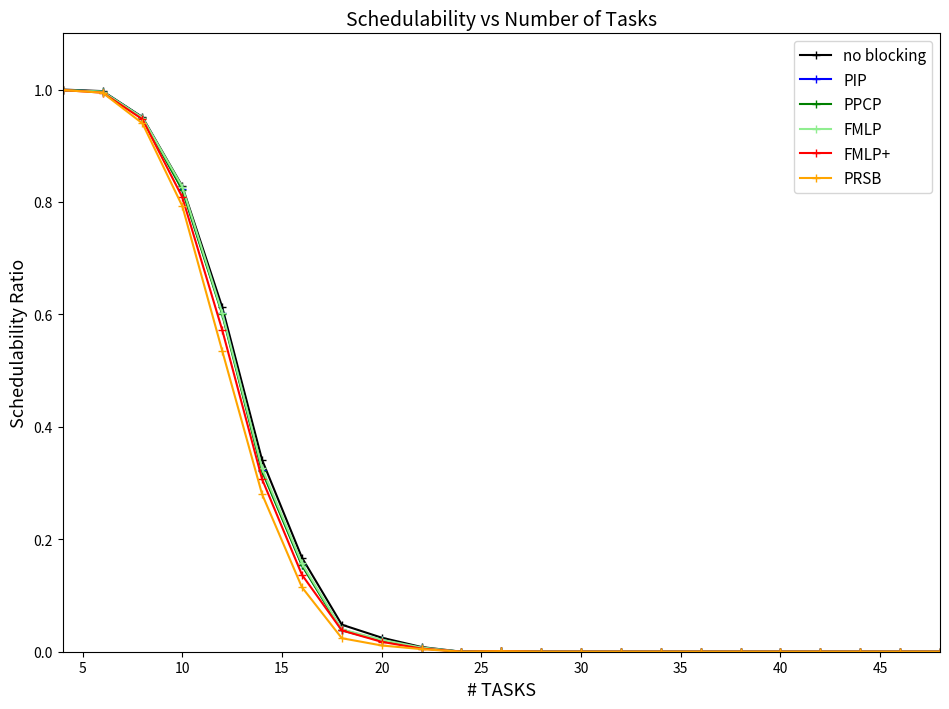

How many lines are shown in the chart?

6